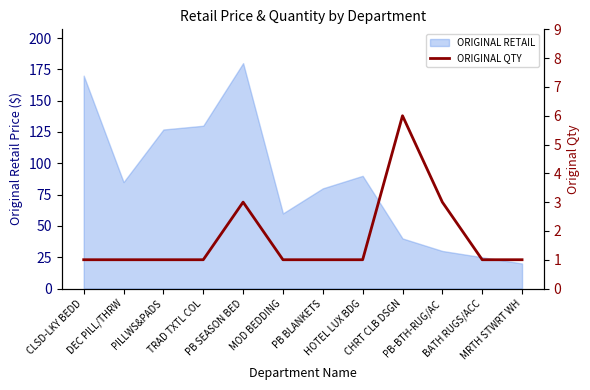

What is the lowest value of the ORIGINAL RETAIL series?

20.0